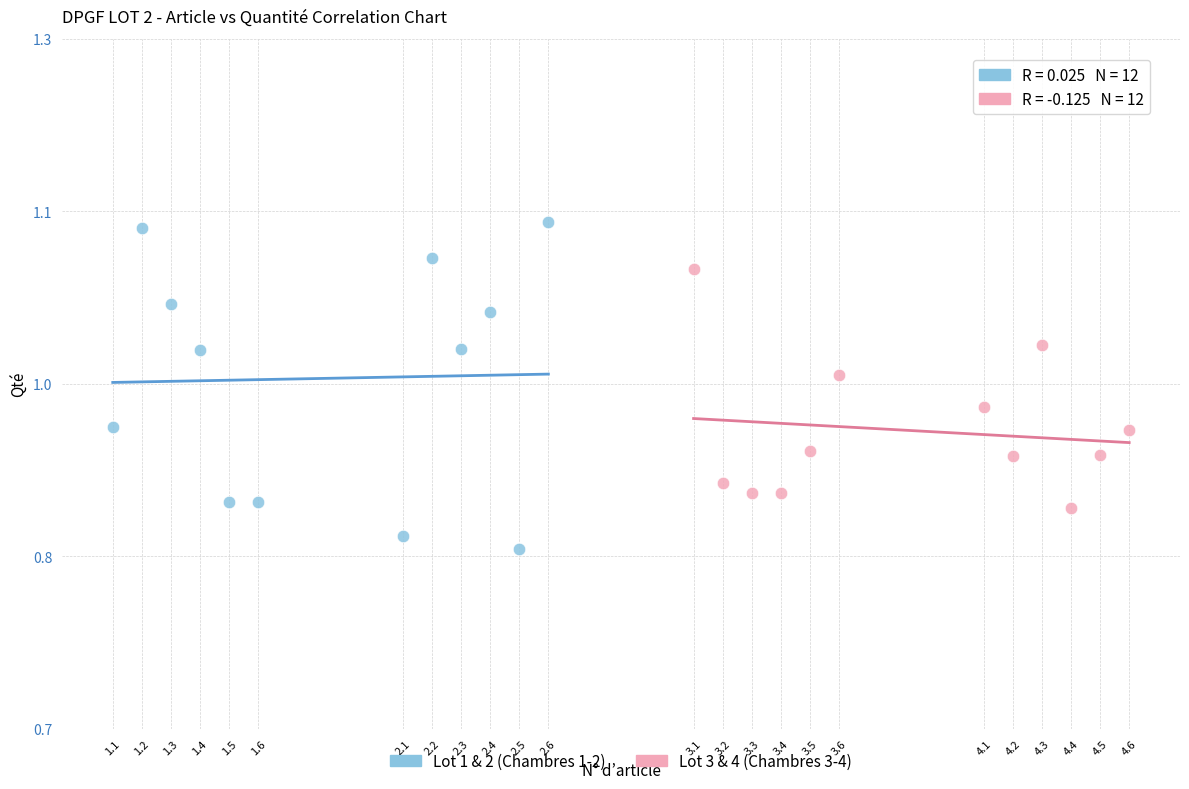

Which series reaches the minimum Y coordinate?

Lot 1 & 2 (Chambres 1-2)